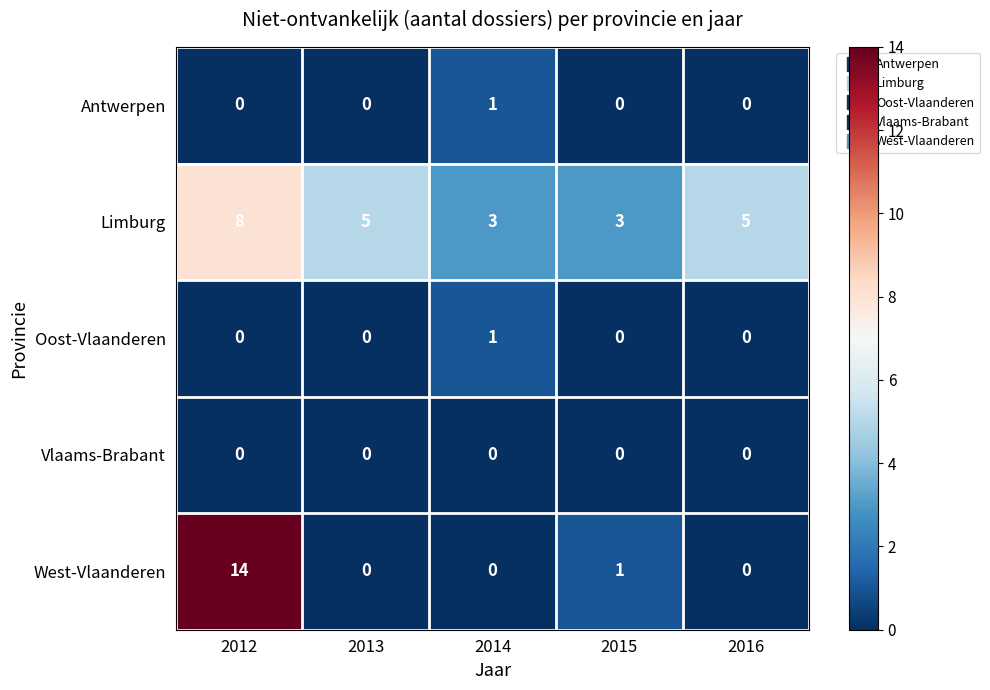

What is the total value across all series at 2013?

5